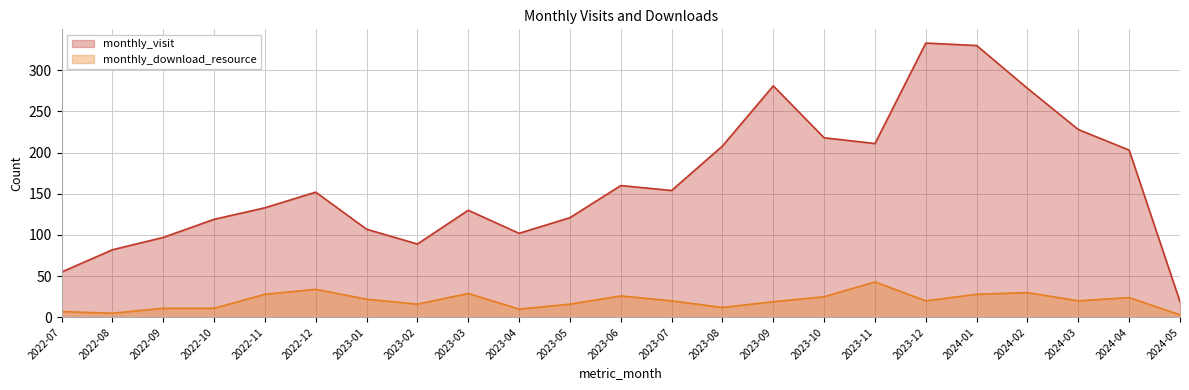

Reading left to right, extract all data points from this chart.

monthly_visit: 55	82	97	119	133	152	107	89	130	102	121	160	154	208	281	218	211	333	330	278	228	203	19
monthly_download_resource: 7	5	11	11	28	34	22	16	29	10	16	26	20	12	19	25	43	20	28	30	20	24	3